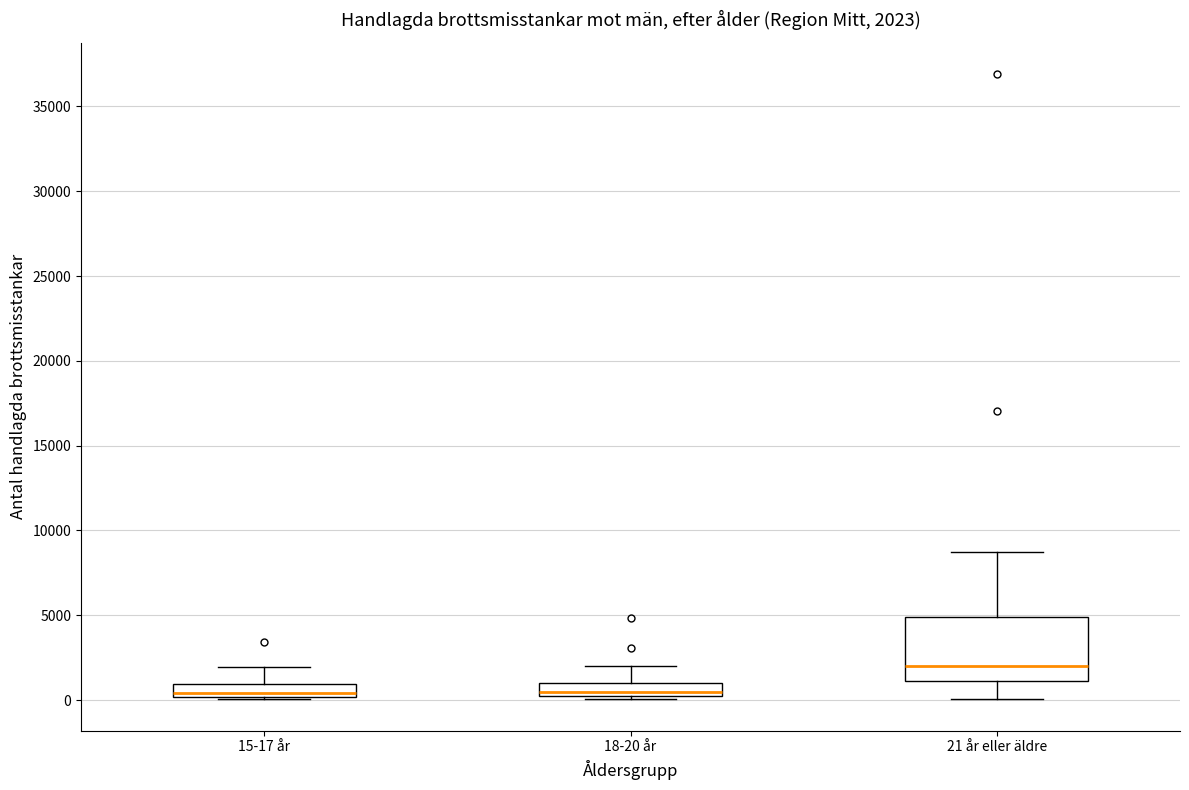

Comparing the boxes themselves (not the whiskers), which one is the tallest?

21 år eller äldre